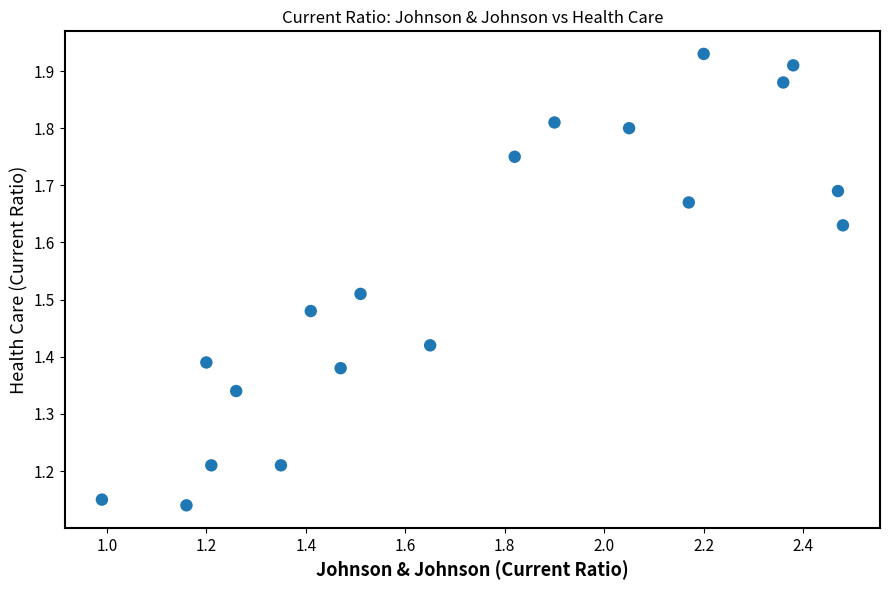

What is the range of Y values (max minus min)?

0.8